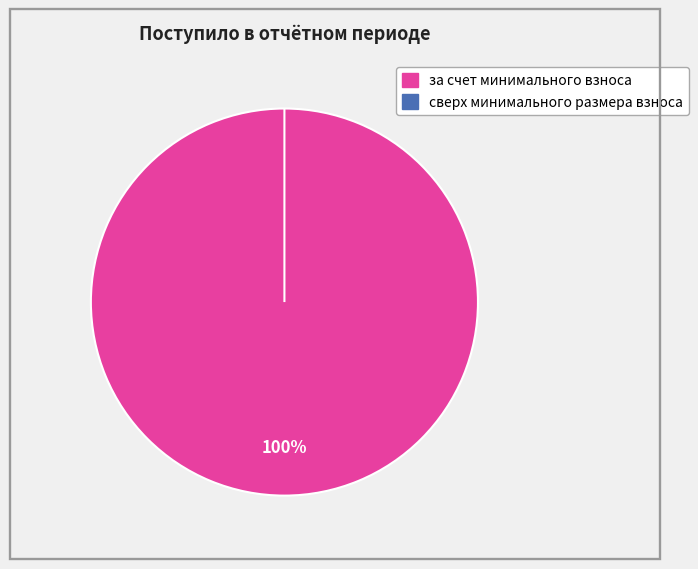

What is the majority slice?

за счет минимального взноса